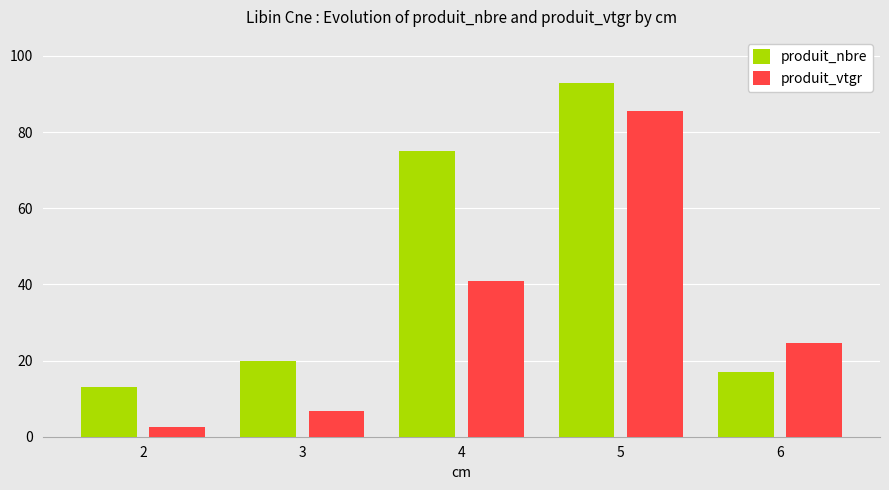

How many bars are there in total?

10